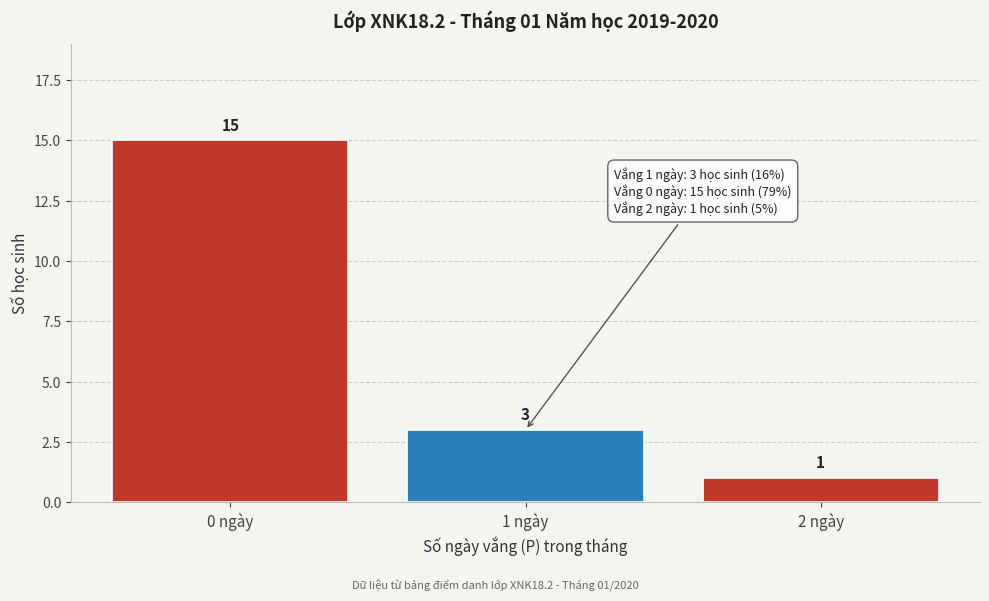

Reading right to left, what are all the values shown in this chart?

2 ngày=1	1 ngày=3	0 ngày=15